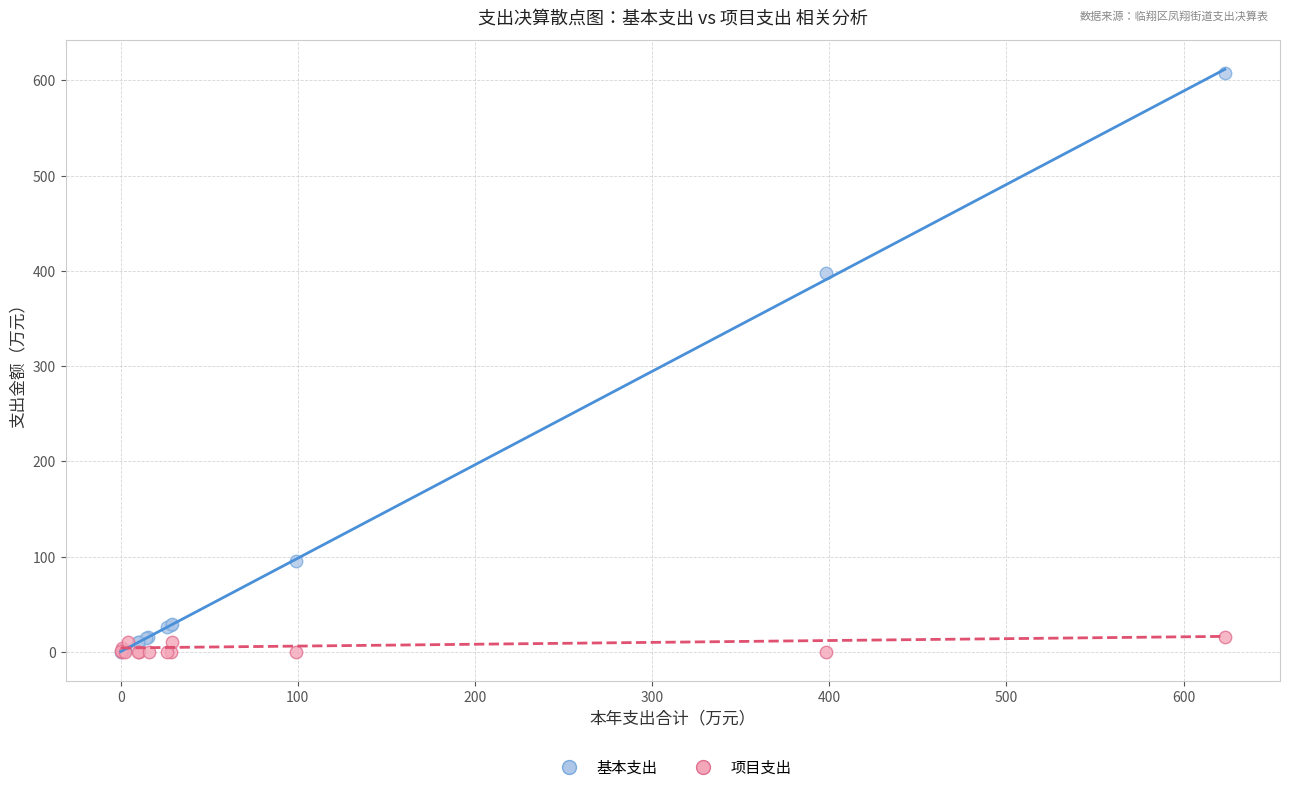

Which series reaches the maximum Y coordinate?

基本支出